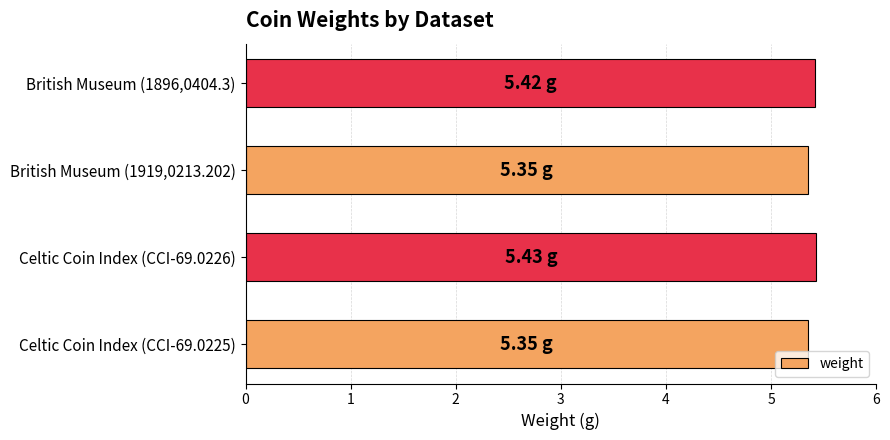

Approximately how many times larger is the value at British Museum (1919,0213.202) compared to British Museum (1896,0404.3)?

1.0